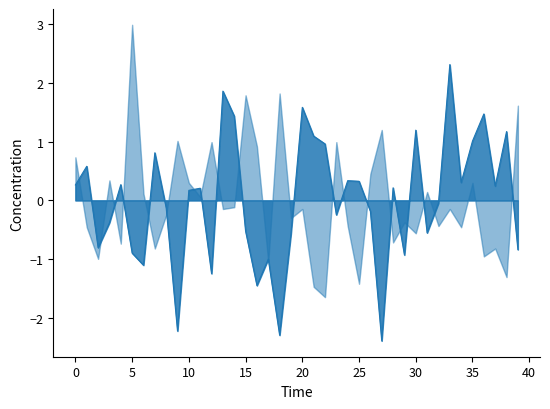

What is the label of the 5th point from the right?

35